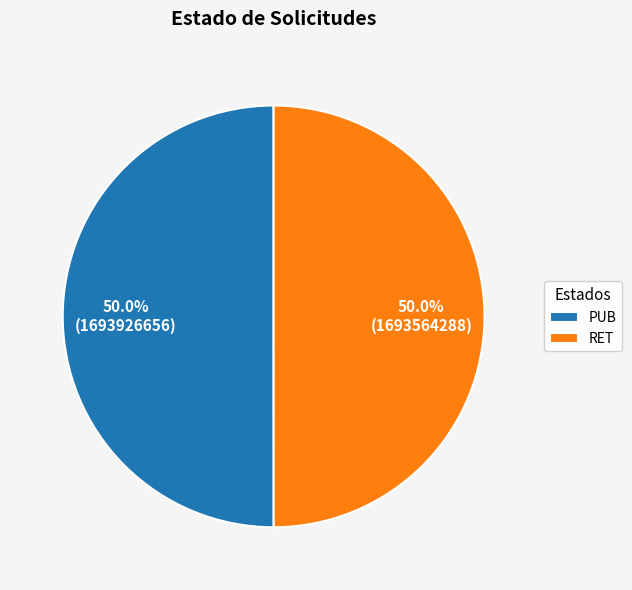

Approximately how many times larger is the value at RET compared to PUB?

1.0